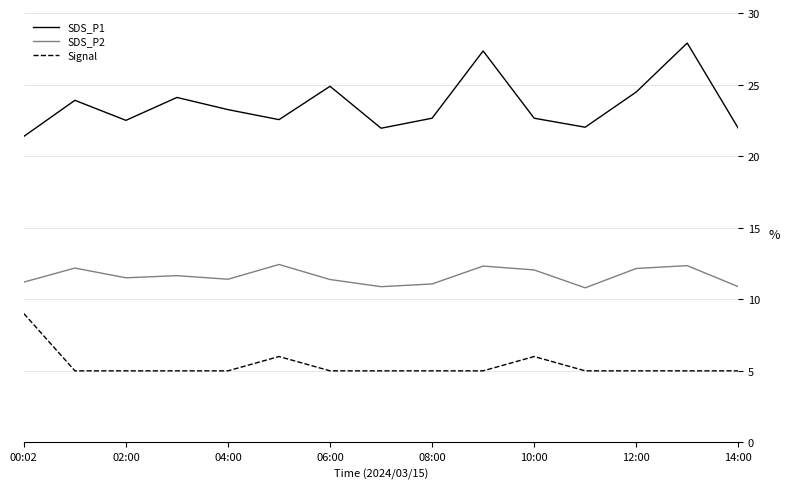

What is the difference between the maximum and minimum values in the Signal series?

4.0